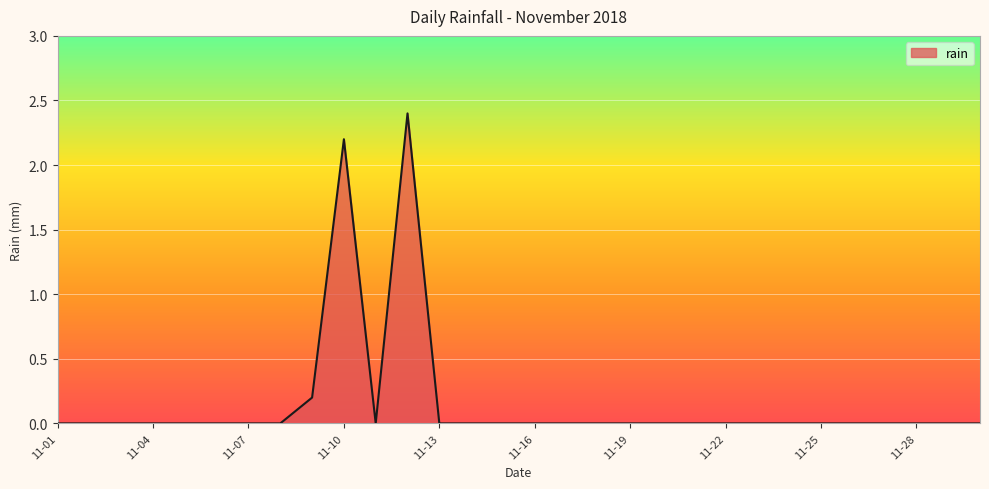

What is the maximum value shown in the chart?

2.4